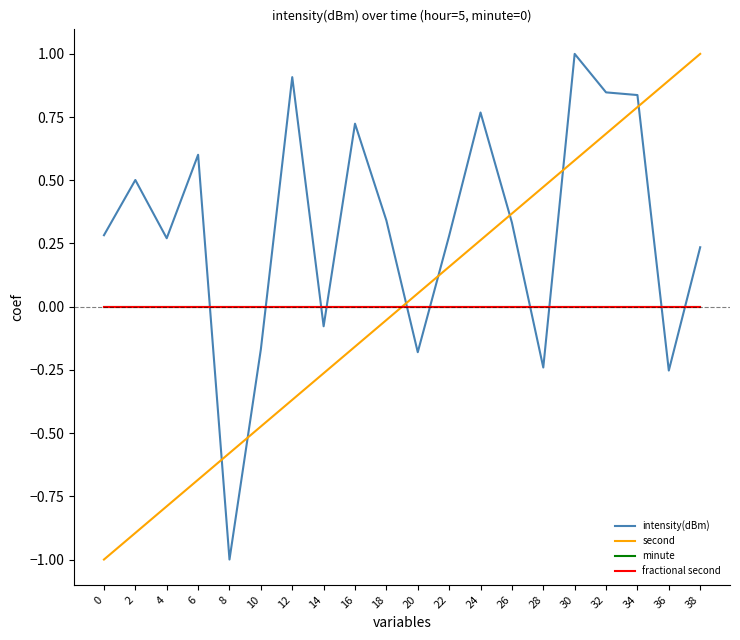

How many times do intensity(dBm) and fractional second cross each other?

10